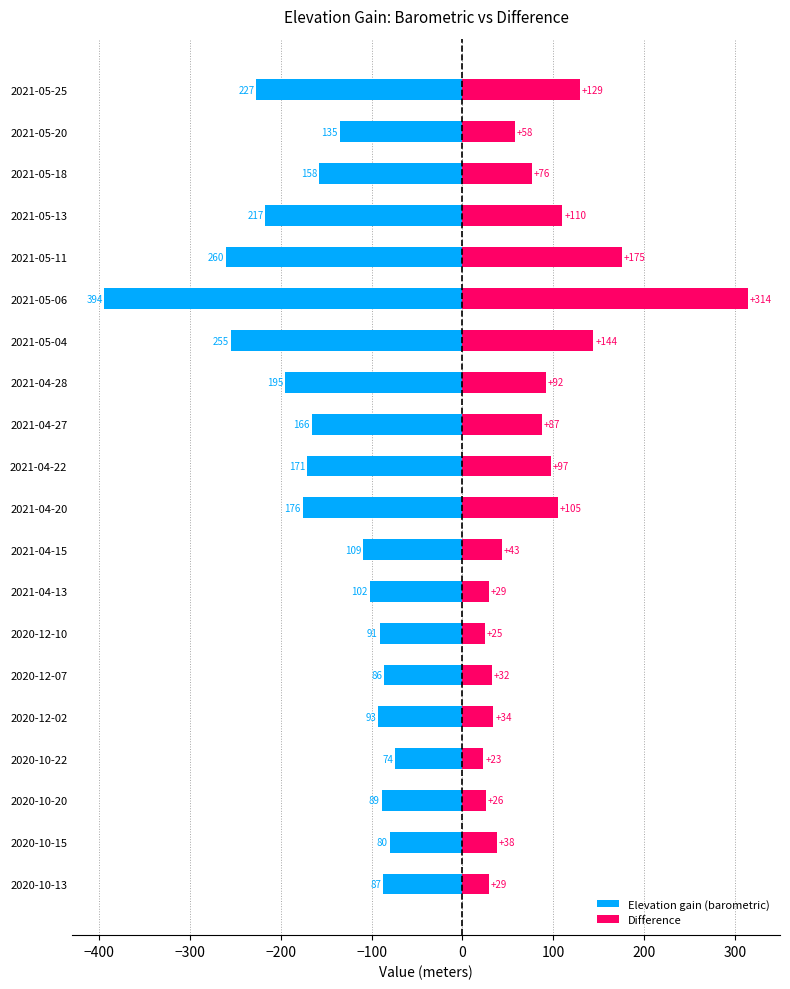

What is the sum of all Elevation gain (barometric) values?

-3165